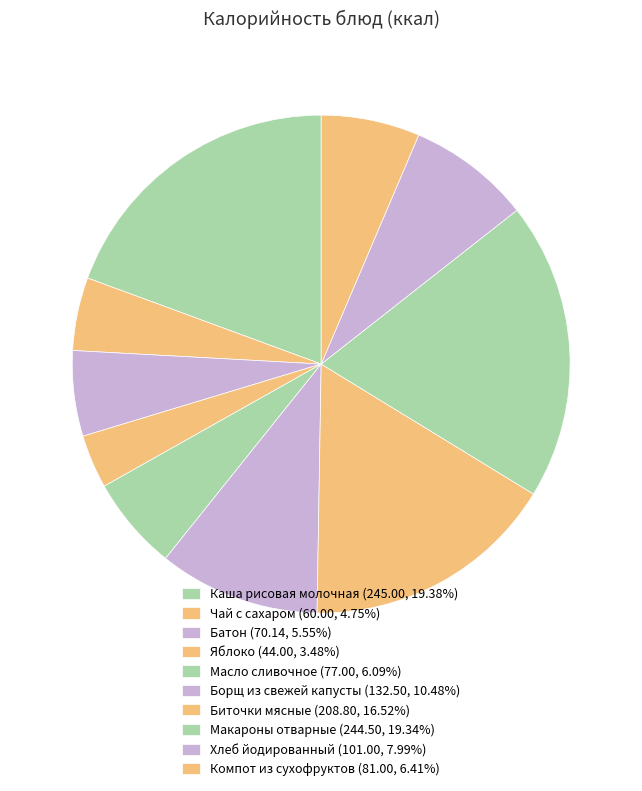

What percentage is NOT represented by Компот из сухофруктов?

93.6%